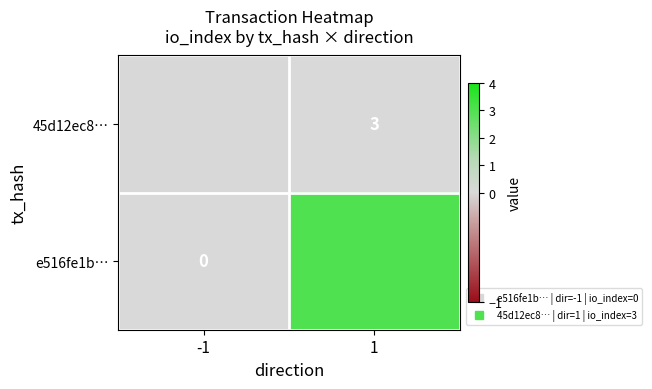

At -1, list the series in order from largest to smallest.

45d12ec8…, e516fe1b…